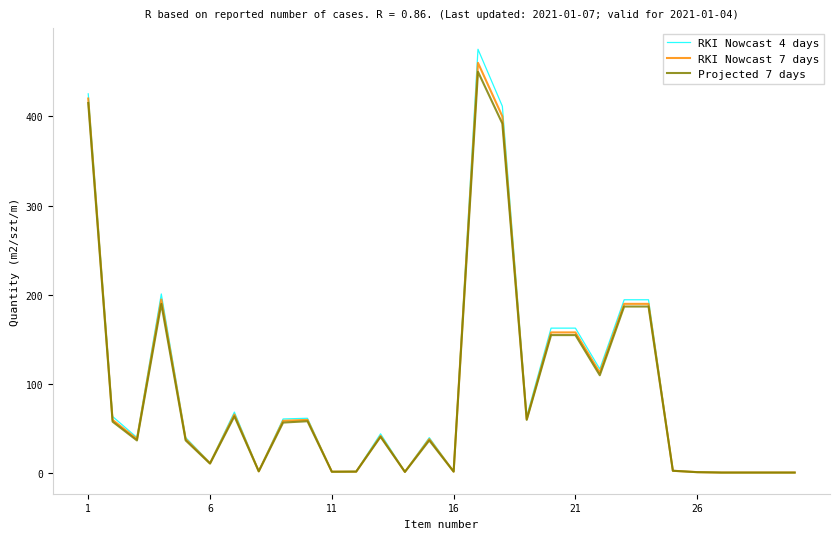

Count the number of data series in this chart.

3